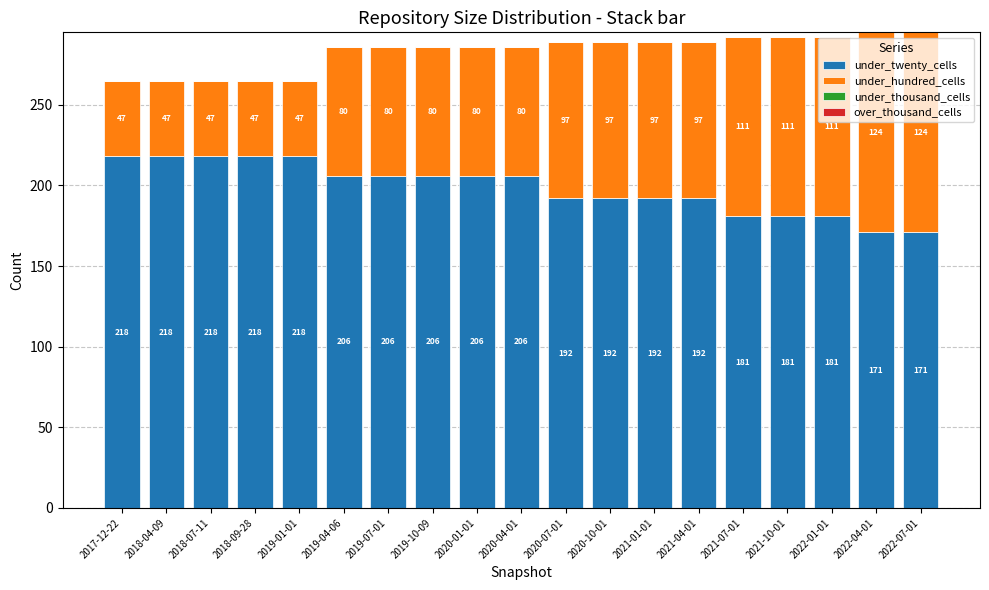

What is the lowest value of the under_twenty_cells series?

171